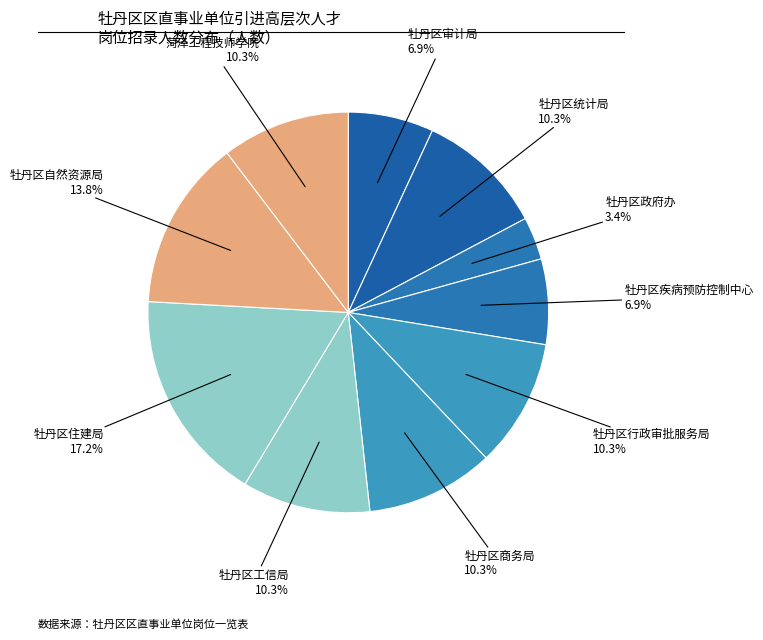

To the nearest percent, what is the average slice percentage?

10%